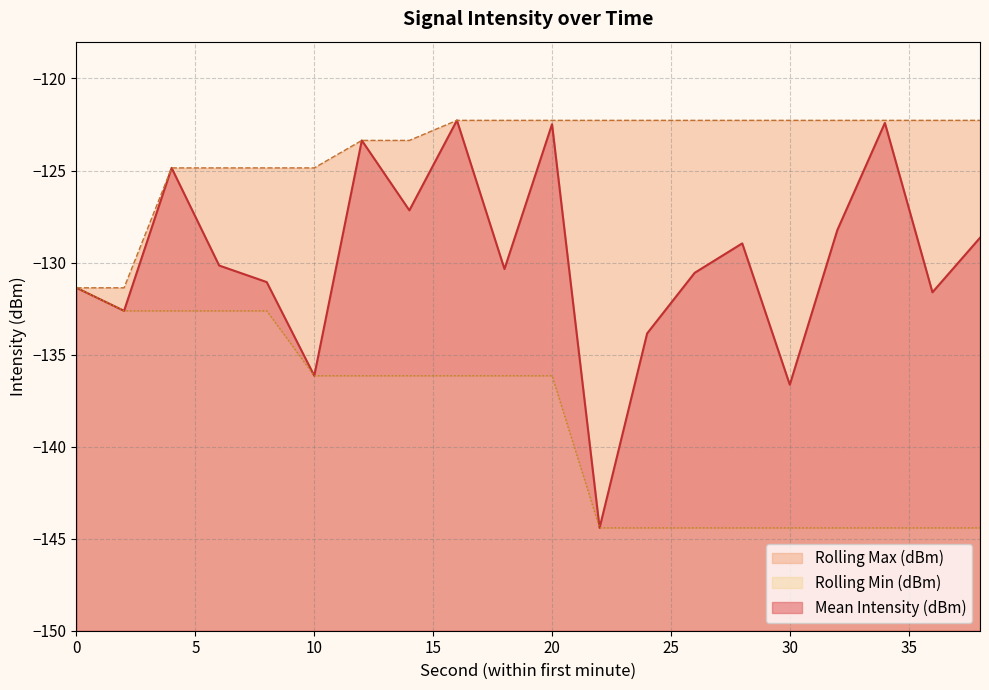

Reading left to right, transcribe all the data shown in this chart.

Mean Intensity (dBm): 0=-131.4	2=-132.6	4=-124.9	6=-130.2	8=-131.1	10=-136.1	12=-123.4	14=-127.2	16=-122.3	18=-130.4	20=-122.5	22=-144.4	24=-133.8	26=-130.6	28=-129.0	30=-136.6	32=-128.2	34=-122.4	36=-131.6	38=-128.7
Rolling Min (dBm): 0=-131.4	2=-132.6	4=-132.6	6=-132.6	8=-132.6	10=-136.1	12=-136.1	14=-136.1	16=-136.1	18=-136.1	20=-136.1	22=-144.4	24=-144.4	26=-144.4	28=-144.4	30=-144.4	32=-144.4	34=-144.4	36=-144.4	38=-144.4
Rolling Max (dBm): 0=-131.4	2=-131.4	4=-124.9	6=-124.9	8=-124.9	10=-124.9	12=-123.4	14=-123.4	16=-122.3	18=-122.3	20=-122.3	22=-122.3	24=-122.3	26=-122.3	28=-122.3	30=-122.3	32=-122.3	34=-122.3	36=-122.3	38=-122.3